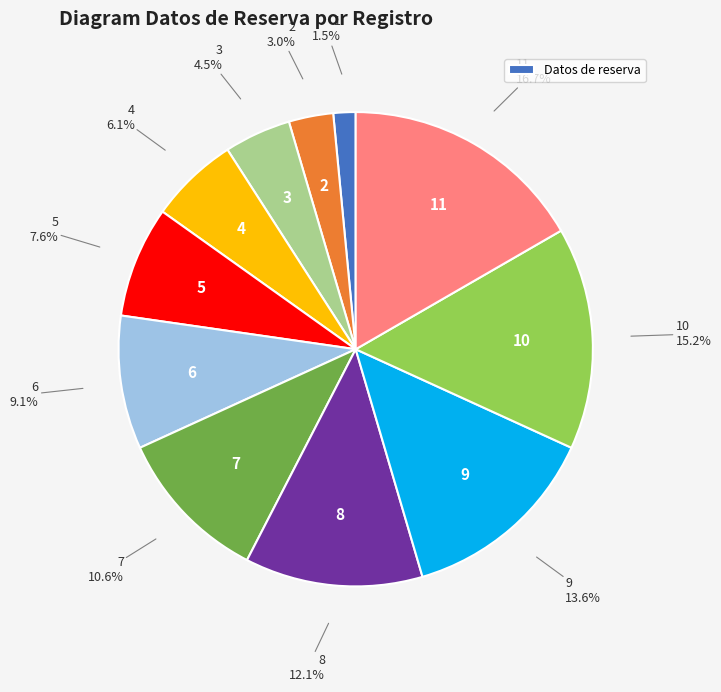

Is there any slice that represents more than half of the pie?

No